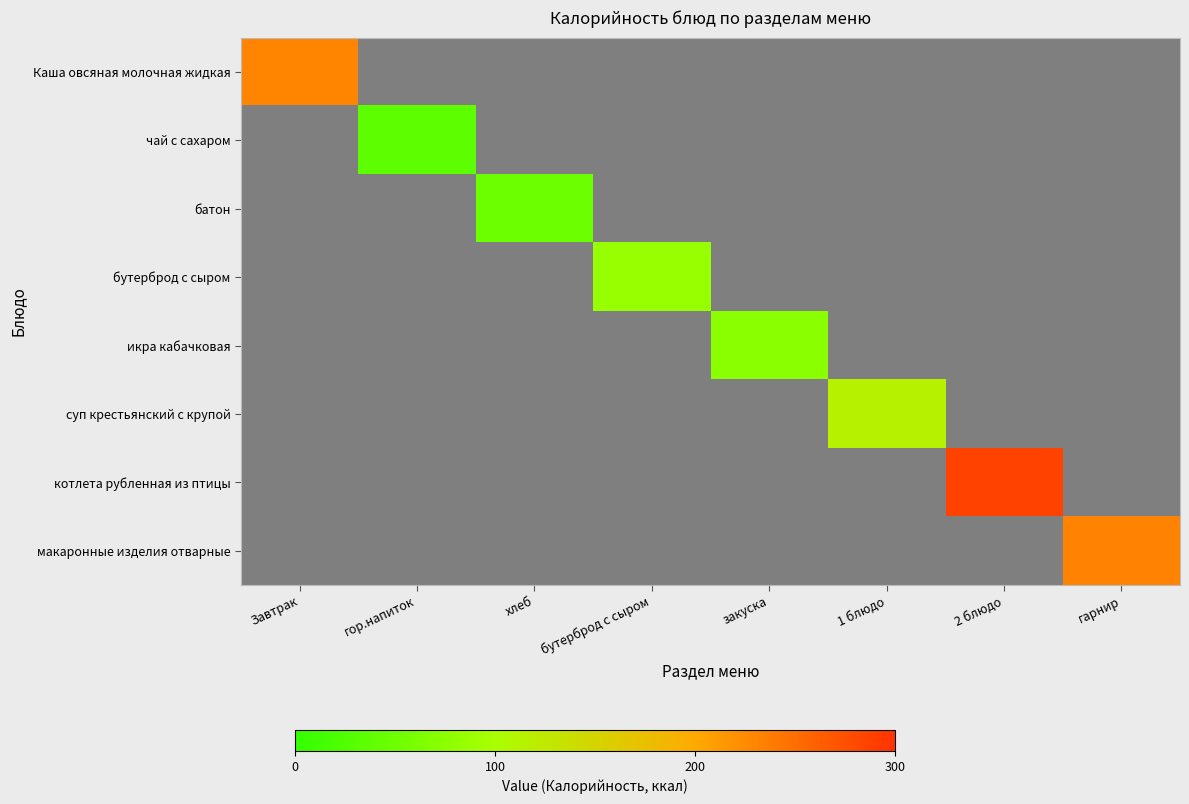

How many values in икра кабачковая are above zero?

1